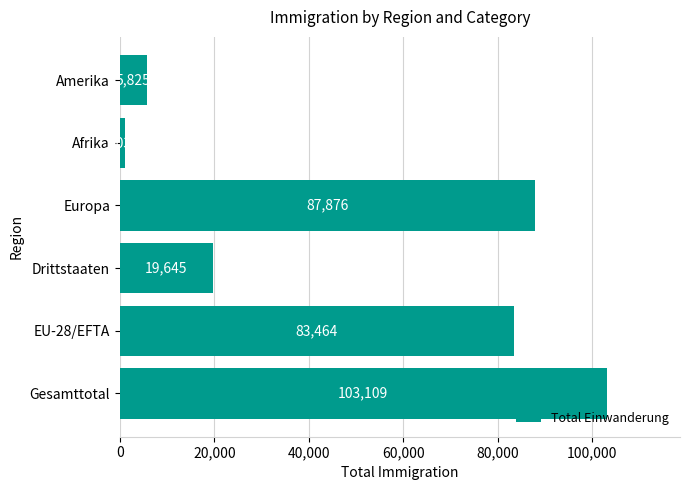

The value at Afrika is 1037. True or false?

True